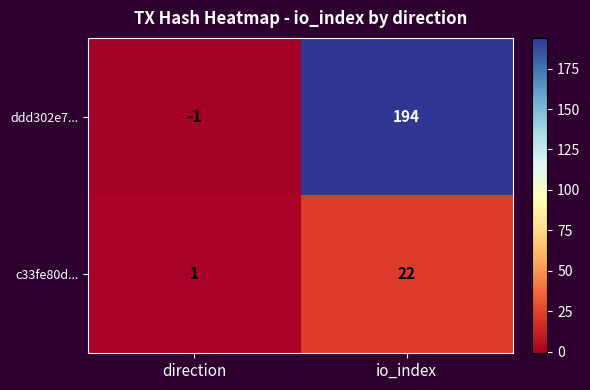

Reading right to left, extract all data points from this chart.

ddd302e7...: io_index=194	direction=-1
c33fe80d...: io_index=22	direction=1